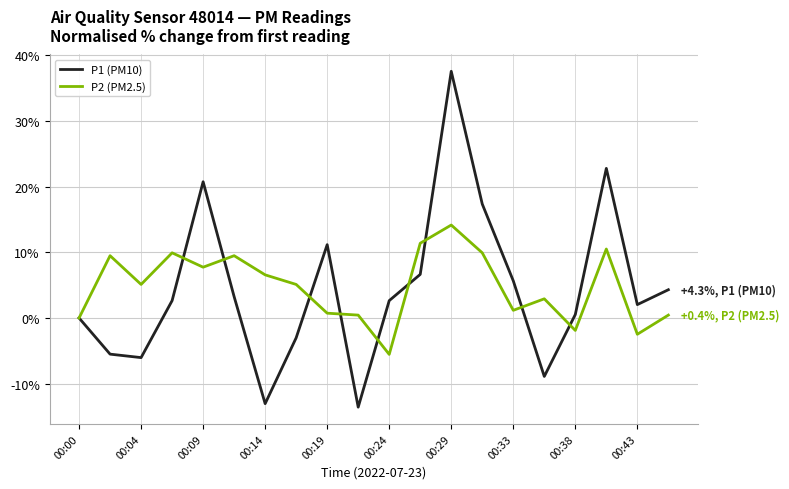

Which series has the largest range (max minus min)?

P1 (PM10)